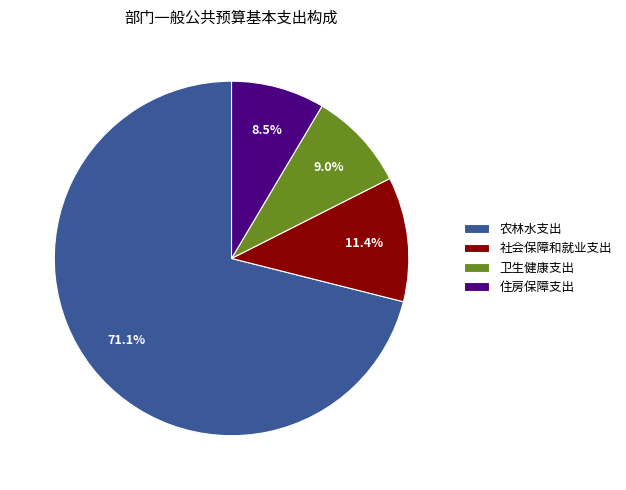

To the nearest percent, what is the combined percentage of 住房保障支出 and 社会保障和就业支出?

20%